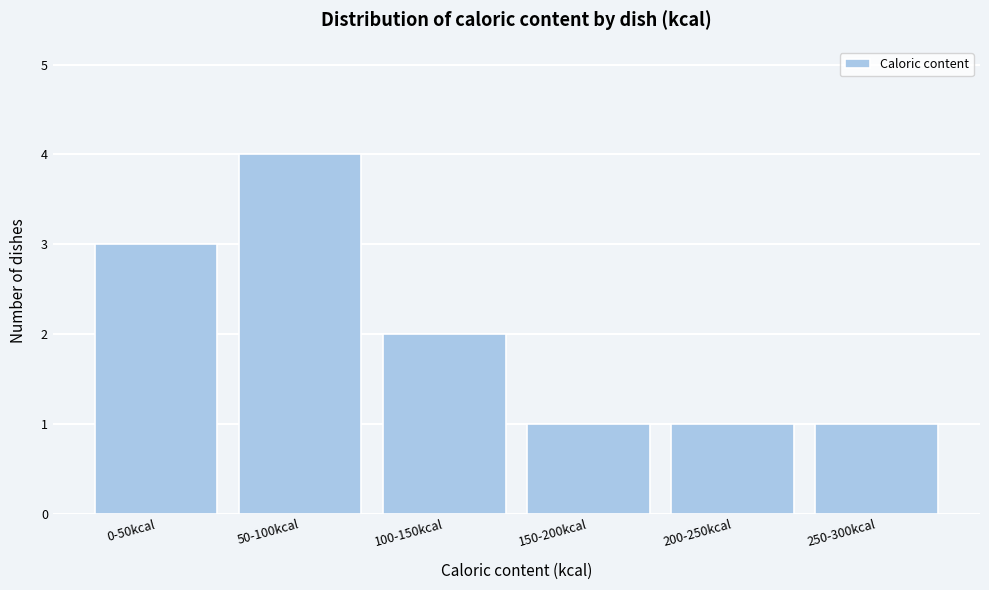

Reading left to right, transcribe all the data shown in this chart.

3	4	2	1	1	1